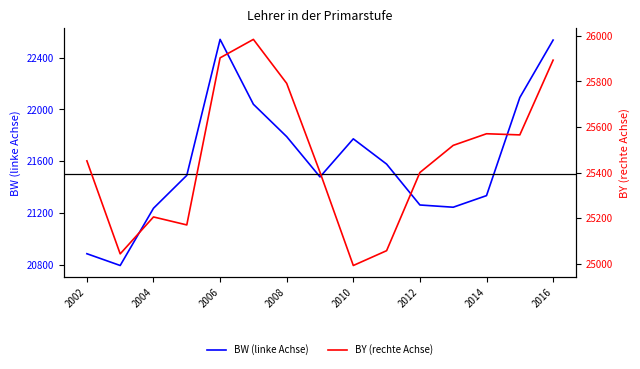

In BW (linke Achse), how many points are lower than both neighbors (excluding endpoints)?

3